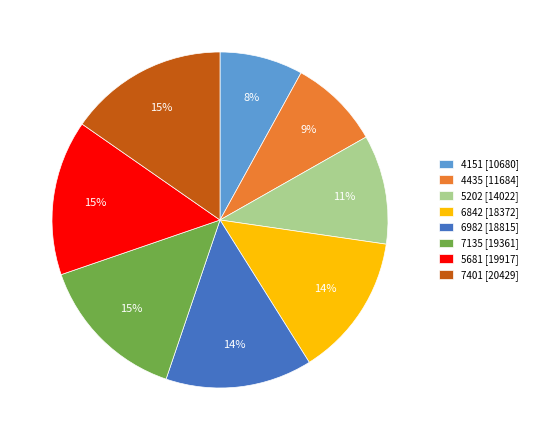

To the nearest percent, what is the difference between the 4151 [10680] and 7401 [20429] slice percentages?

7%